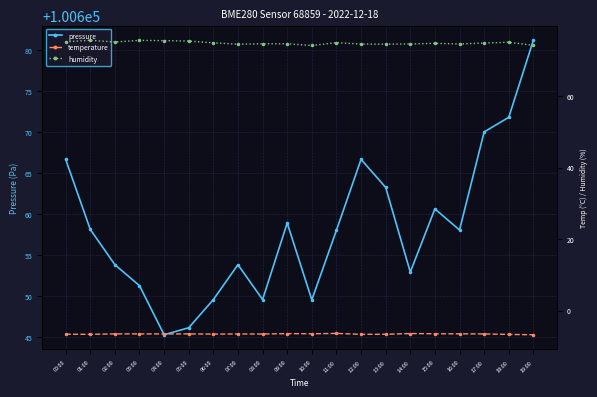

True or false: pressure and humidity intersect in this chart.

False